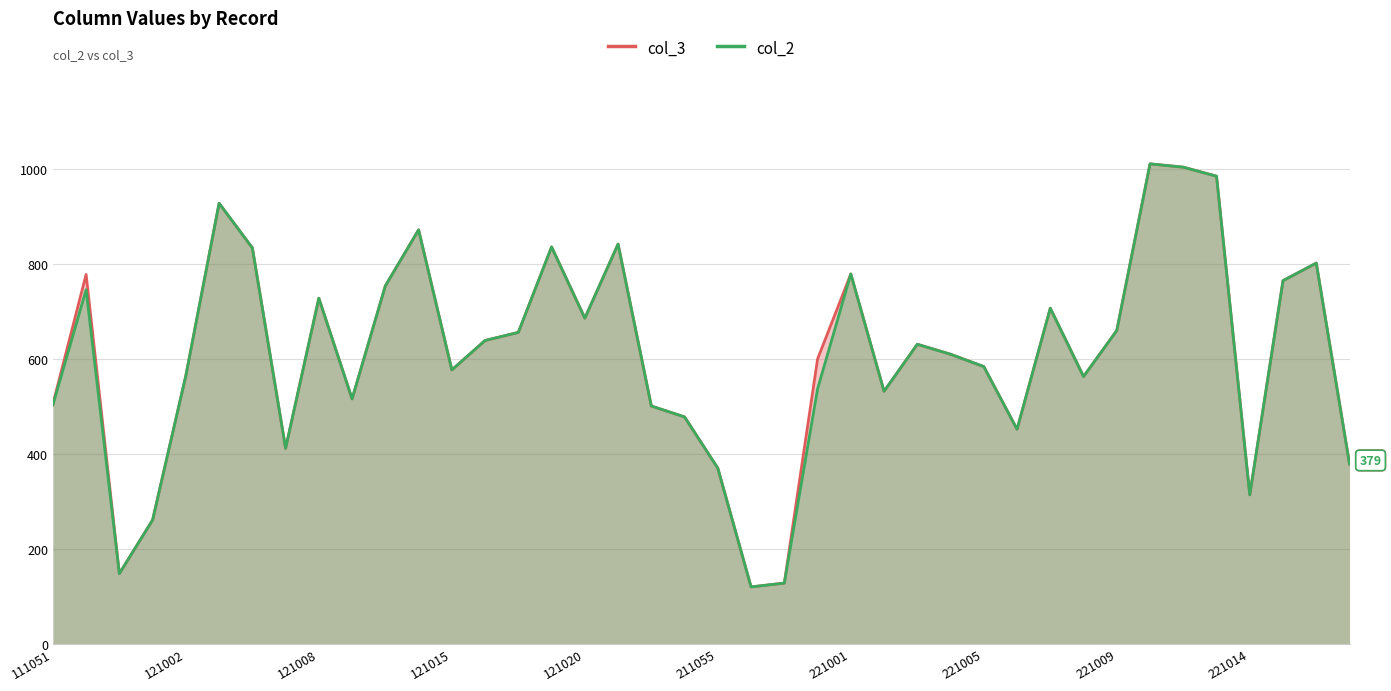

At 13, list the series in order from smallest to largest.

col_3, col_2